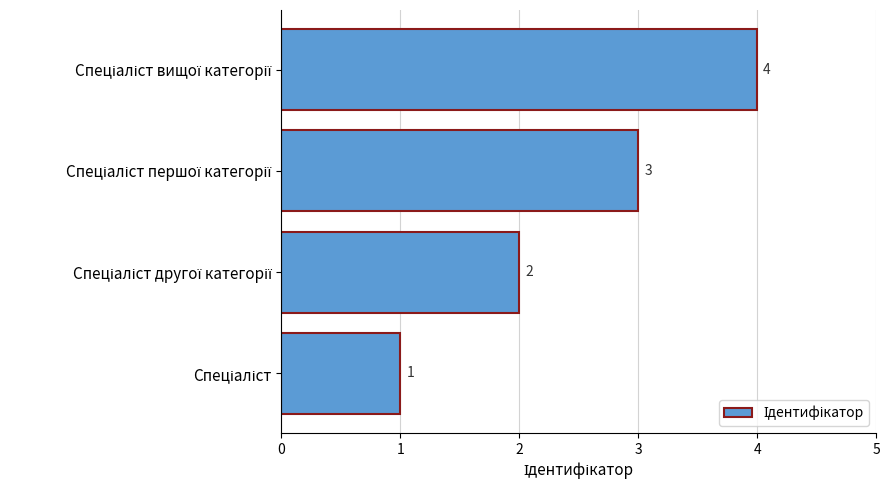

What is the difference between the maximum and minimum values?

3